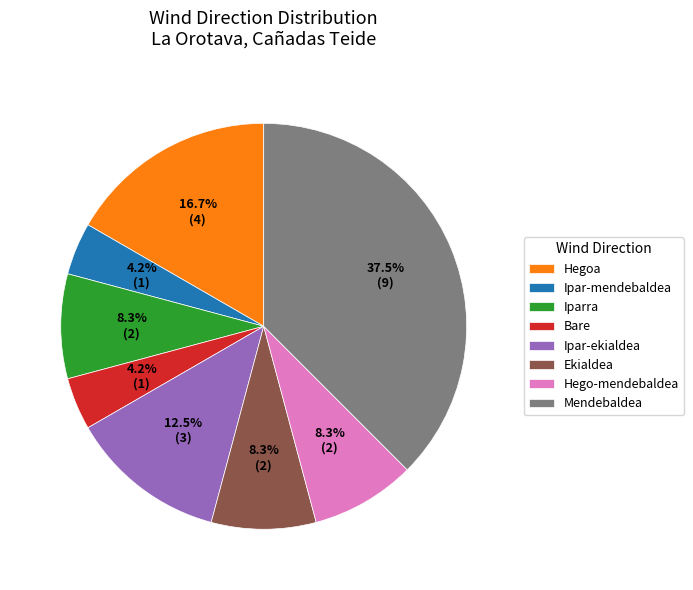

Which category has the biggest portion of the pie?

Mendebaldea